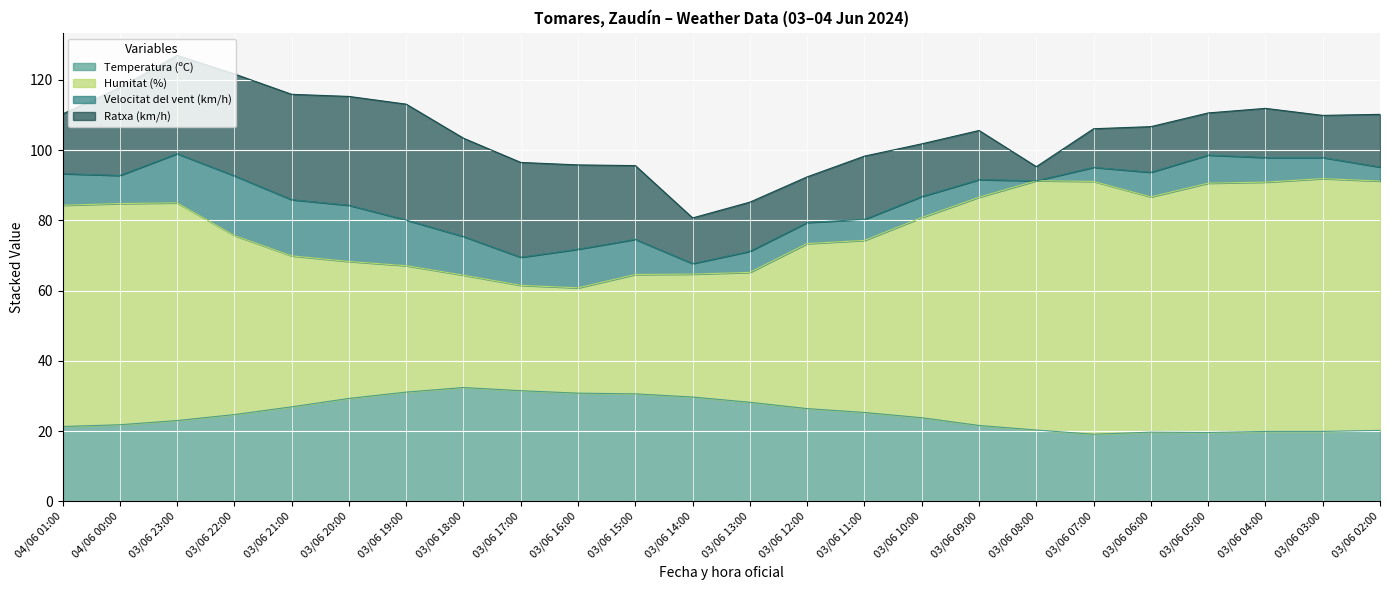

The value of Temperatura (ºC) at 03/06 22:00 is 24.7. True or false?

True